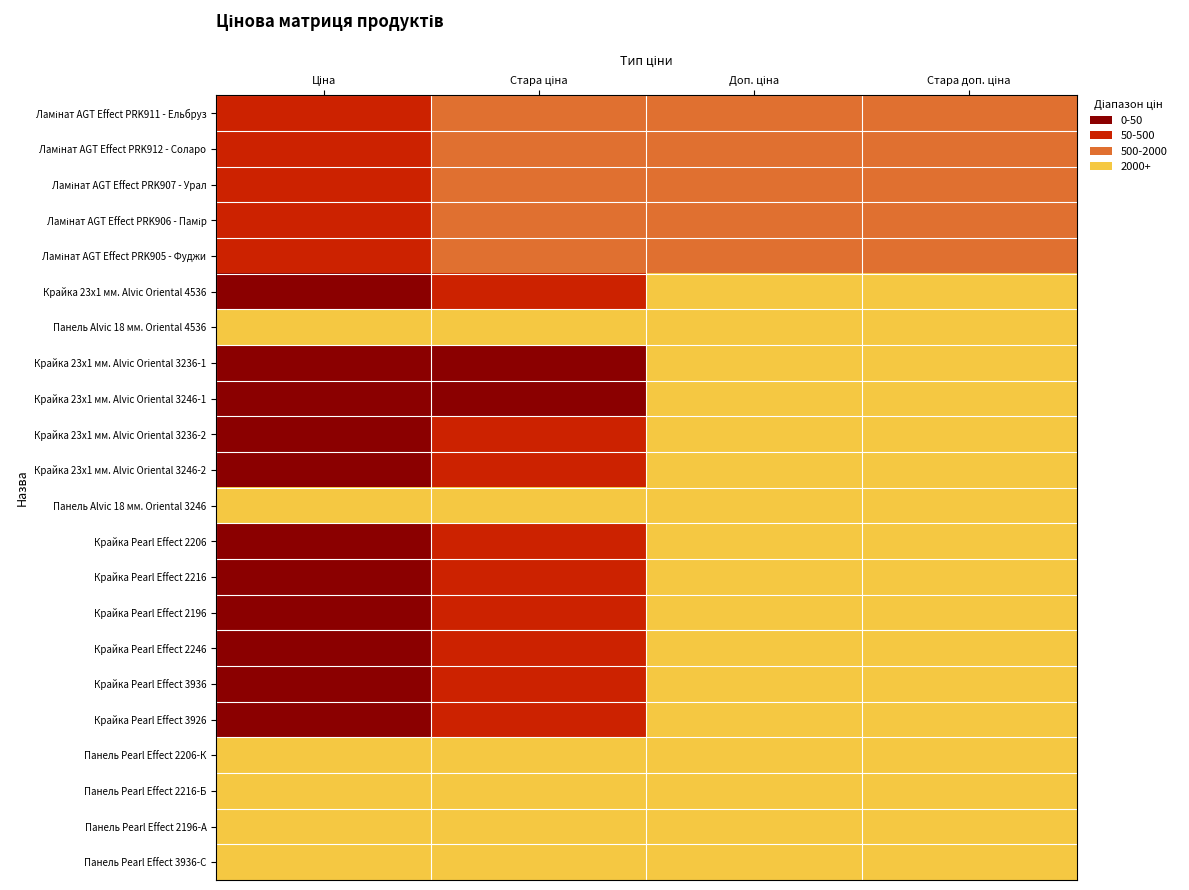

At which category is the sum across all series the highest?

Доп. ціна